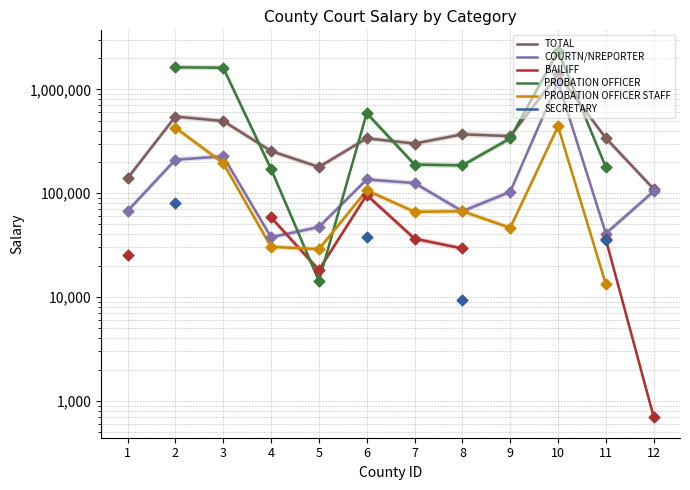

Is the value of SECRETARY at 12 greater than the value of PROBATION OFFICER at 4?

No